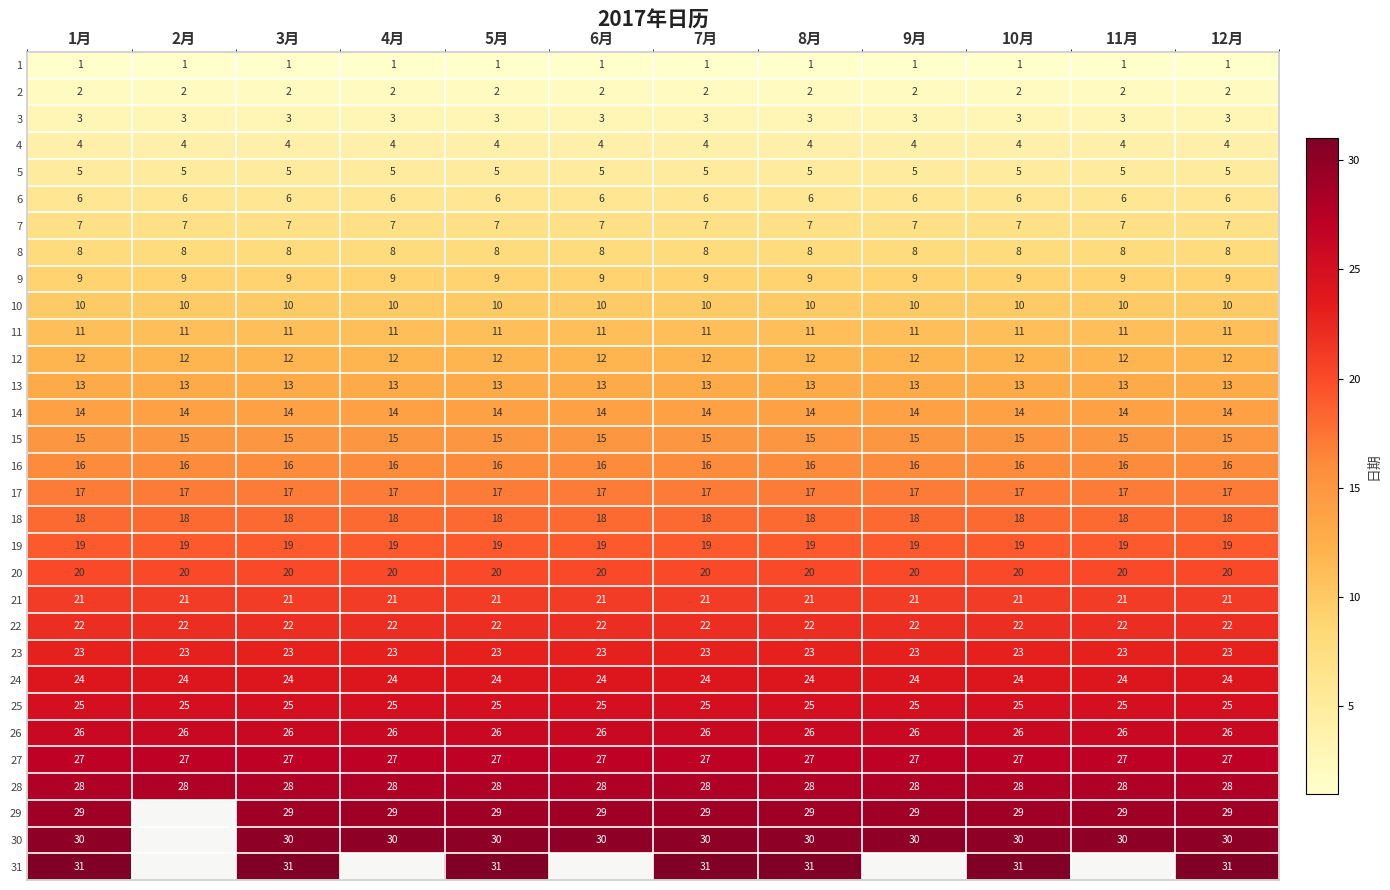

Which has a higher value, 2月 or 8月?

2月